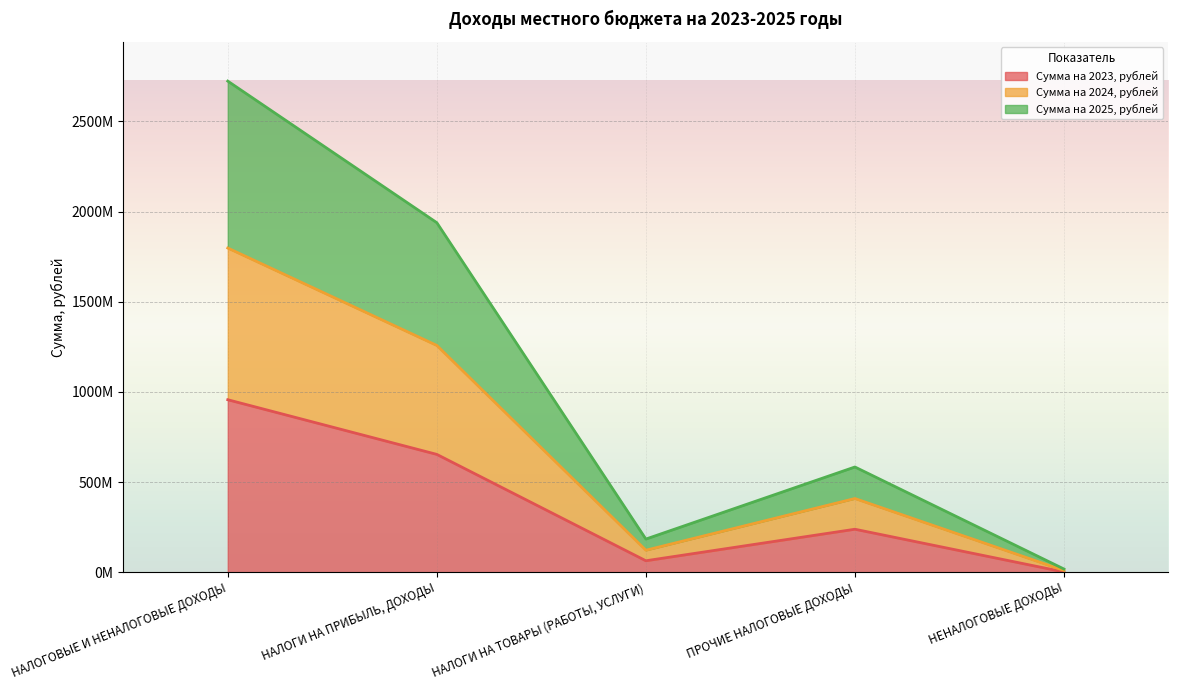

What is the total value across all series at НЕНАЛОГОВЫЕ ДОХОДЫ?

28682058.1